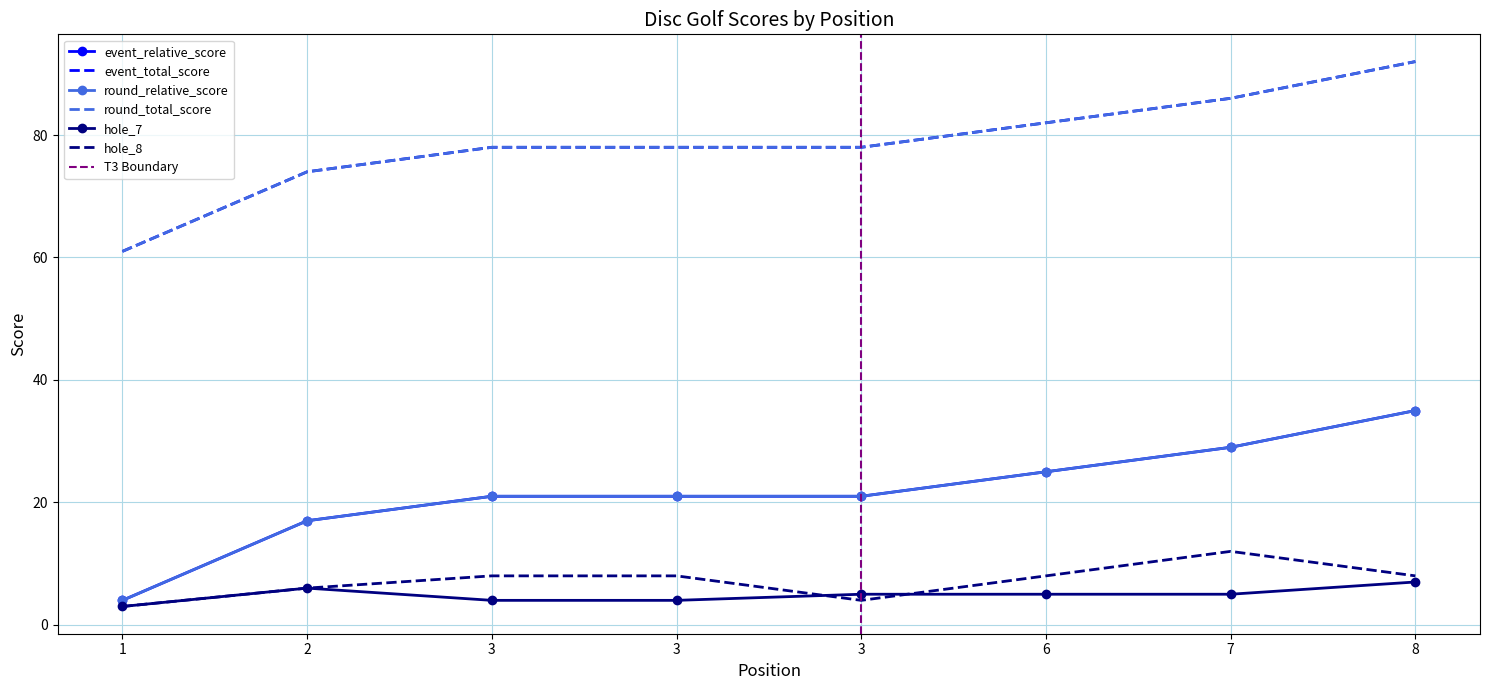

Which series has the largest total across all categories?

event_total_score